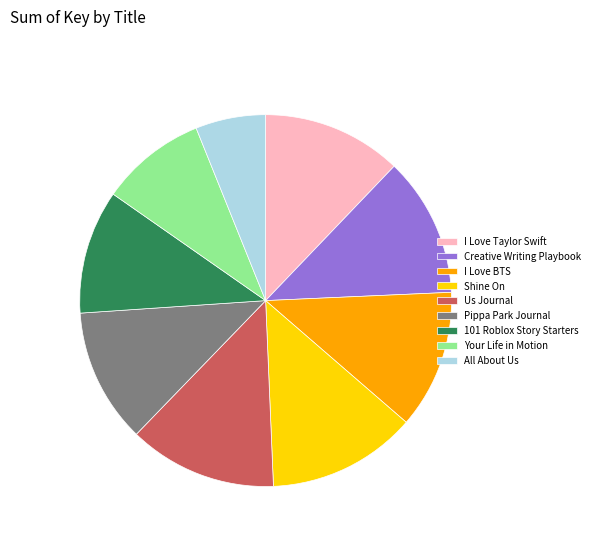

True or false: All About Us accounts for 6% of the total.

True